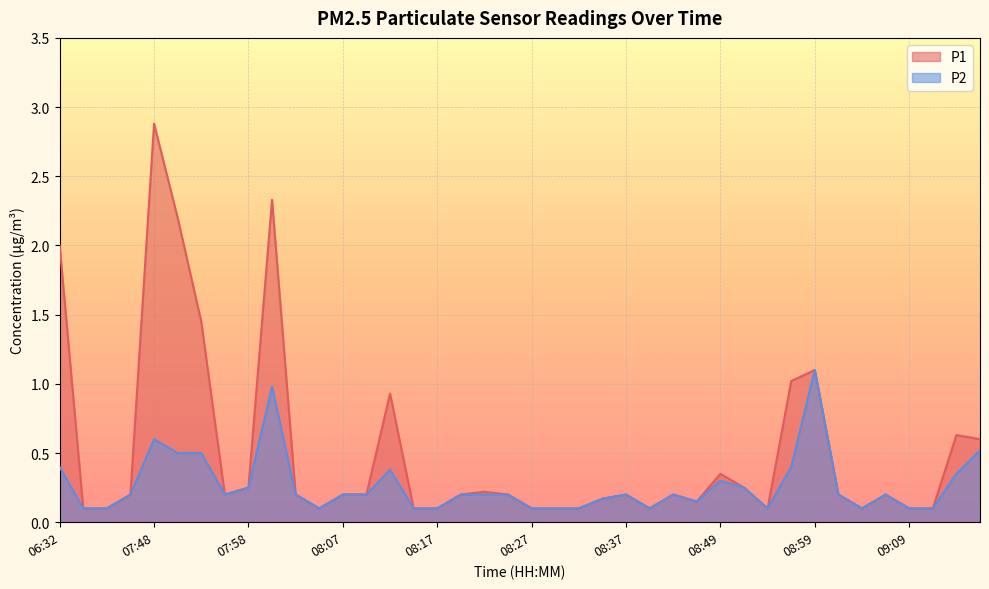

At 08:17, list the series in order from largest to smallest.

P1, P2